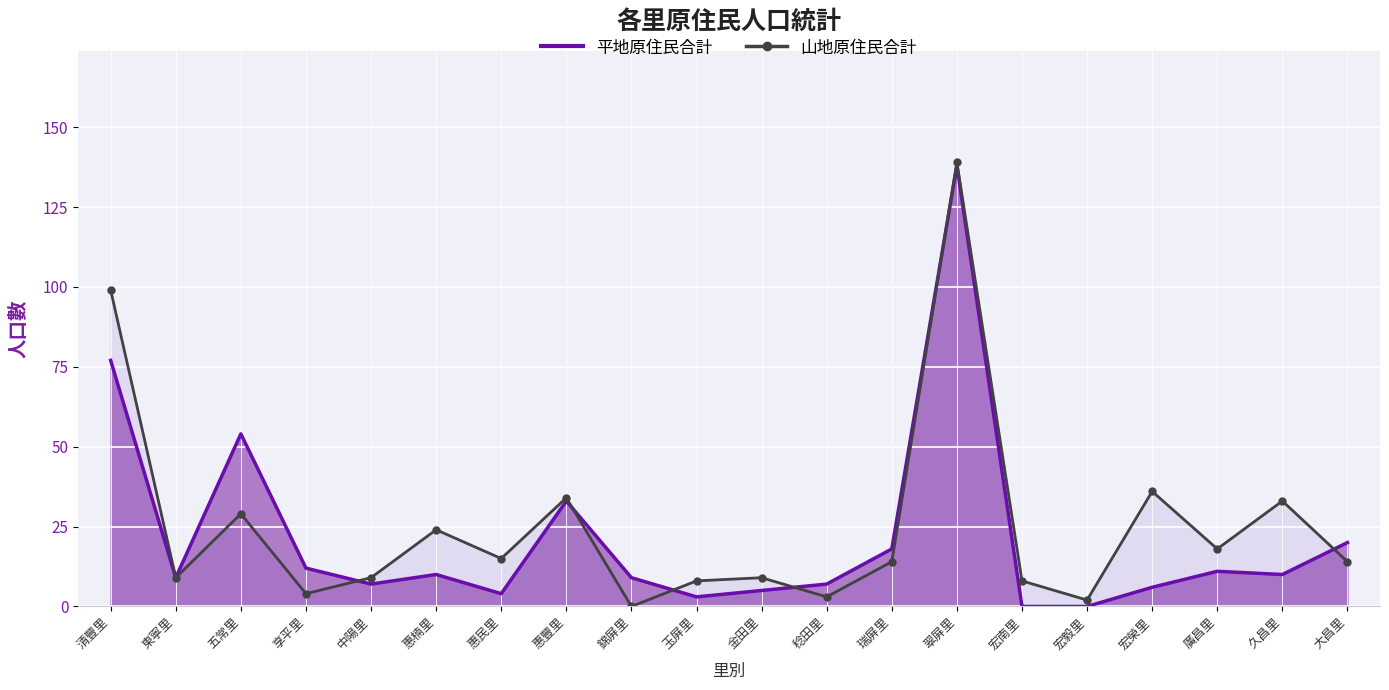

How many data points in 平地原住民合計線 are above 10?

8